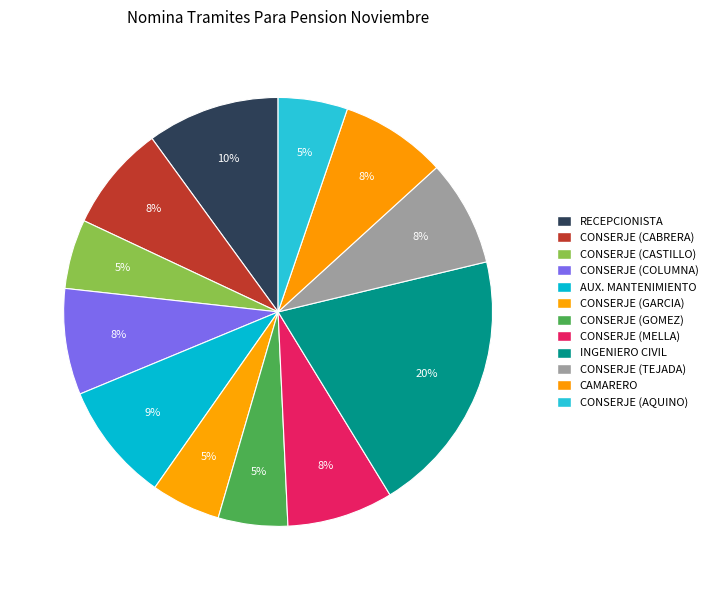

How many slices are in this pie chart?

12